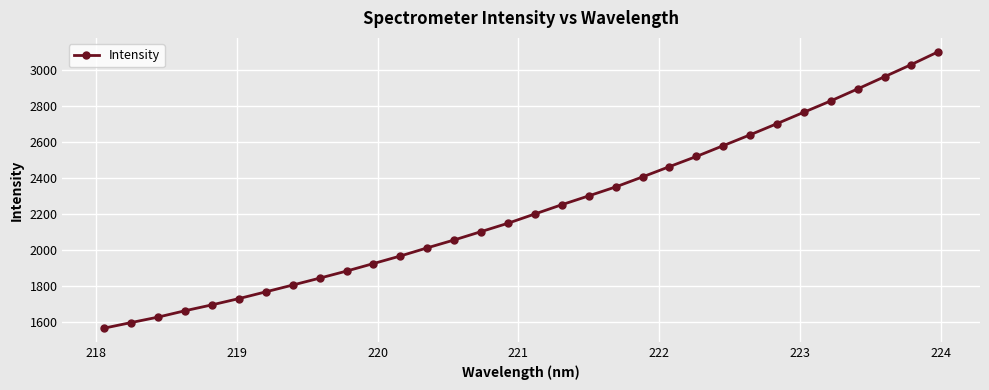

How many lines are shown in the chart?

1